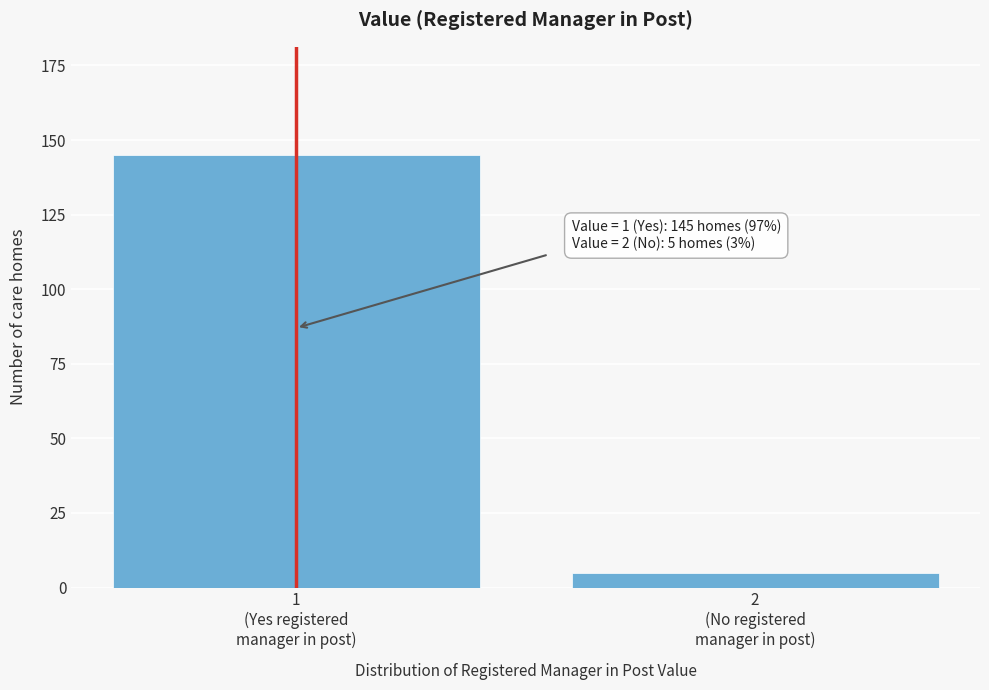

Reading left to right, extract all data points from this chart.

145	5